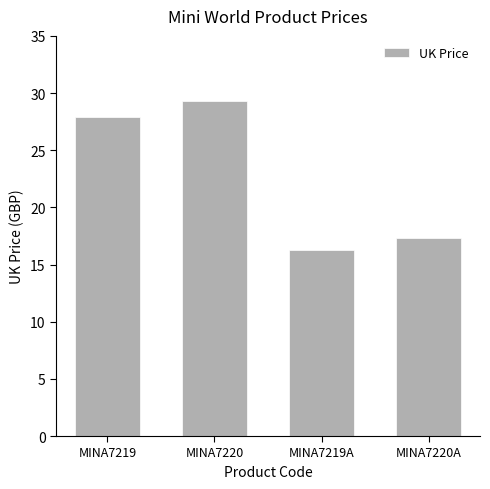

Rank the categories by value from lowest to highest.

MINA7219A, MINA7220A, MINA7219, MINA7220